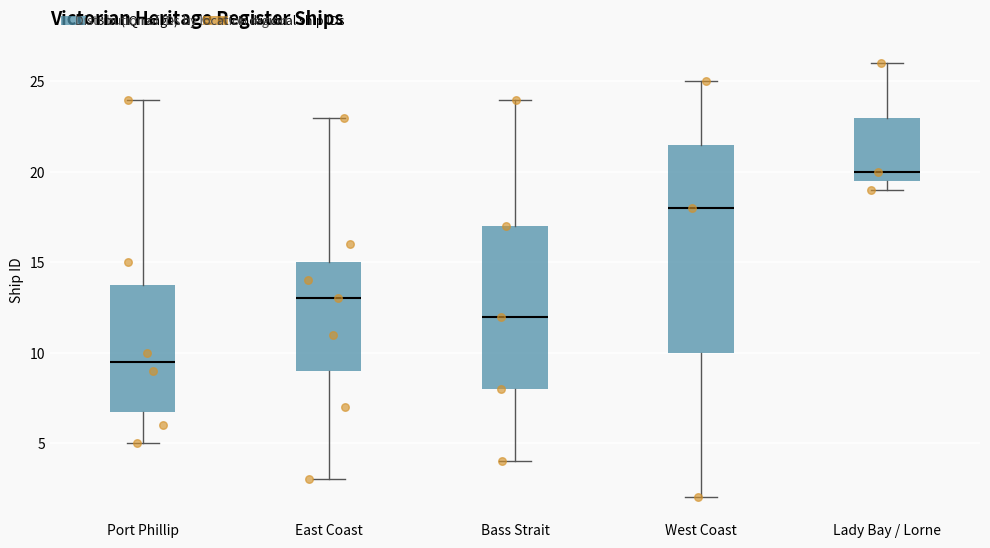

Reading left to right, read every box against the y-axis: the position of its median line, the range the box covers, and the ends of its whiskers. The values are not printed on the chart, so give them approximately, as read against the axis.

Port Phillip: median 9.5, box 7.0 to 14.0, whiskers 5.0 to 24.0
East Coast: median 13.0, box 9.0 to 15.0, whiskers 3.0 to 23.0
Bass Strait: median 12.0, box 8.0 to 17.0, whiskers 4.0 to 24.0
West Coast: median 18.0, box 10.0 to 21.5, whiskers 2.0 to 25.0
Lady Bay / Lorne: median 20.0, box 19.5 to 23.0, whiskers 19.0 to 26.0